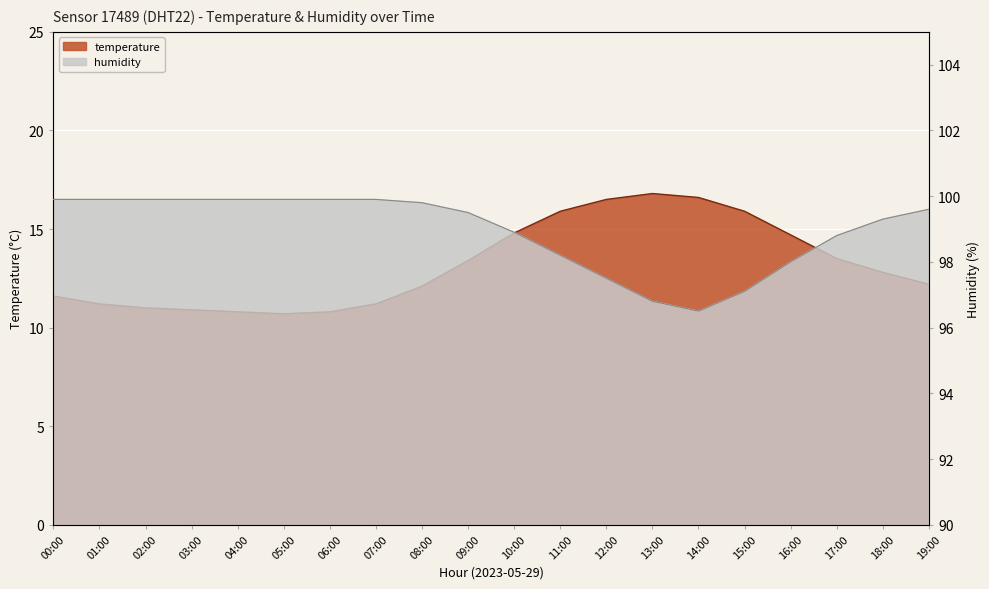

The humidity series shows 129.1 at 15:00. True or false?

False